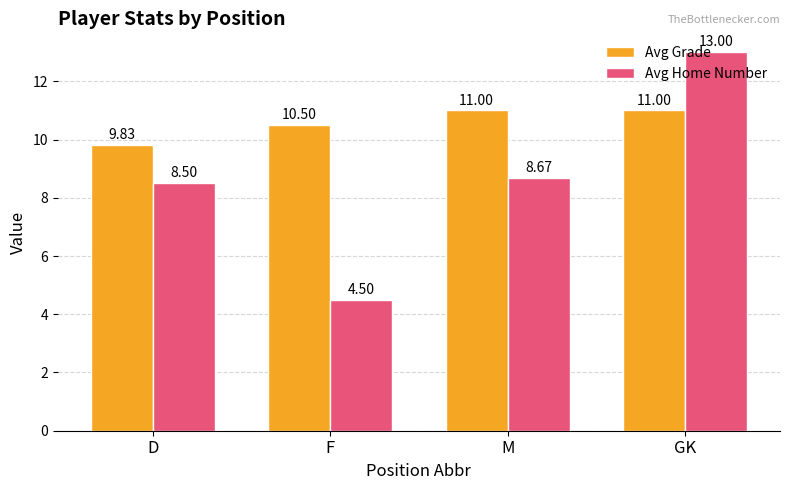

True or false: Avg Home Number has a value of 1.1 at F.

False